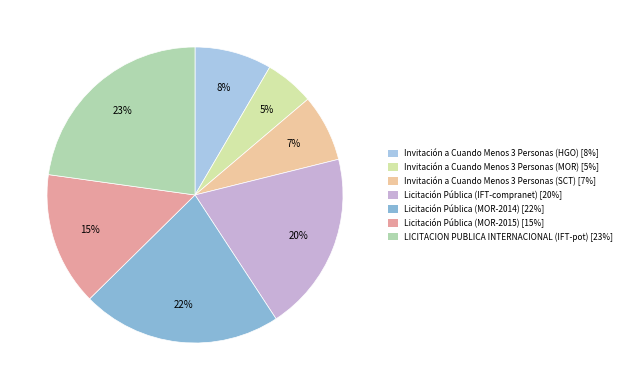

Is there a majority slice in this chart?

No